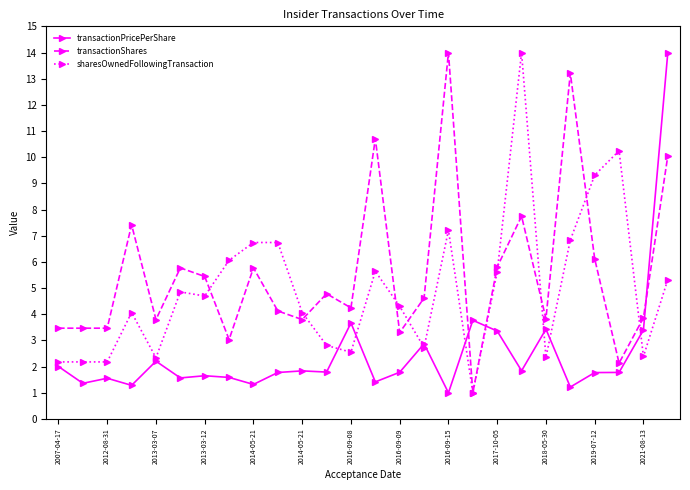

How many distinct data groups are displayed?

3